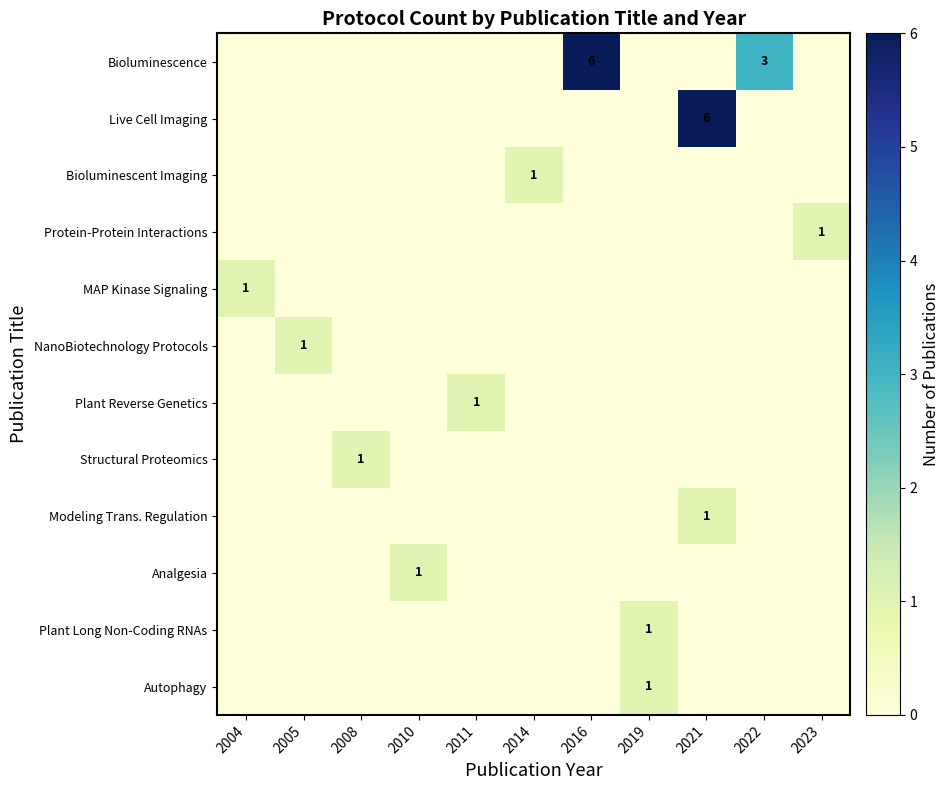

How many NanoBiotechnology Protocols values are between 0 and 1?

11